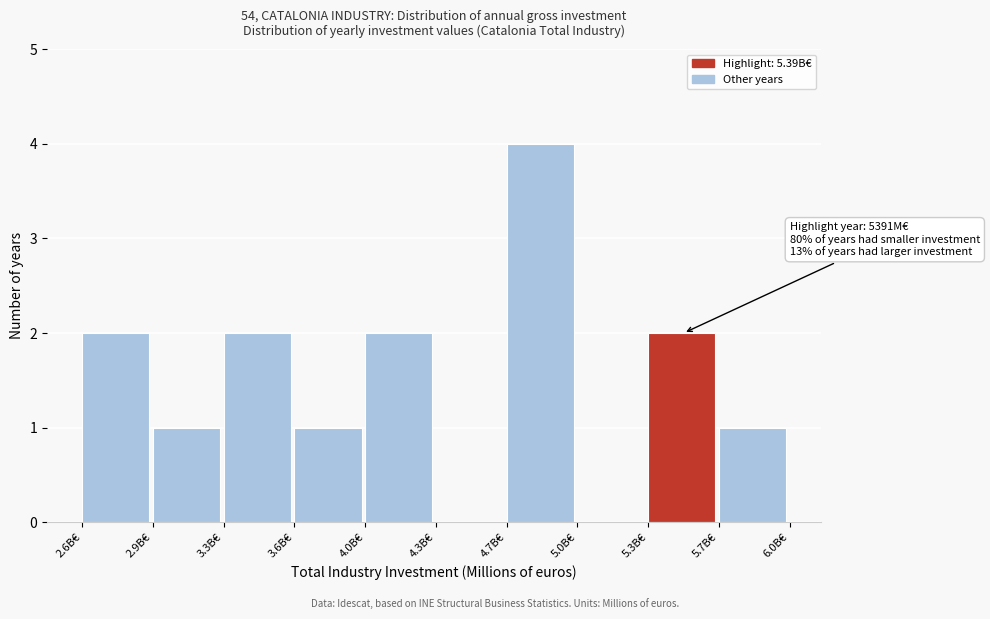

Reading left to right, transcribe all the data shown in this chart.

2.6B€=2	2.9B€=1	3.3B€=2	3.6B€=1	4.0B€=2	4.3B€=0	4.7B€=4	5.0B€=0	5.3B€=2	5.7B€=1